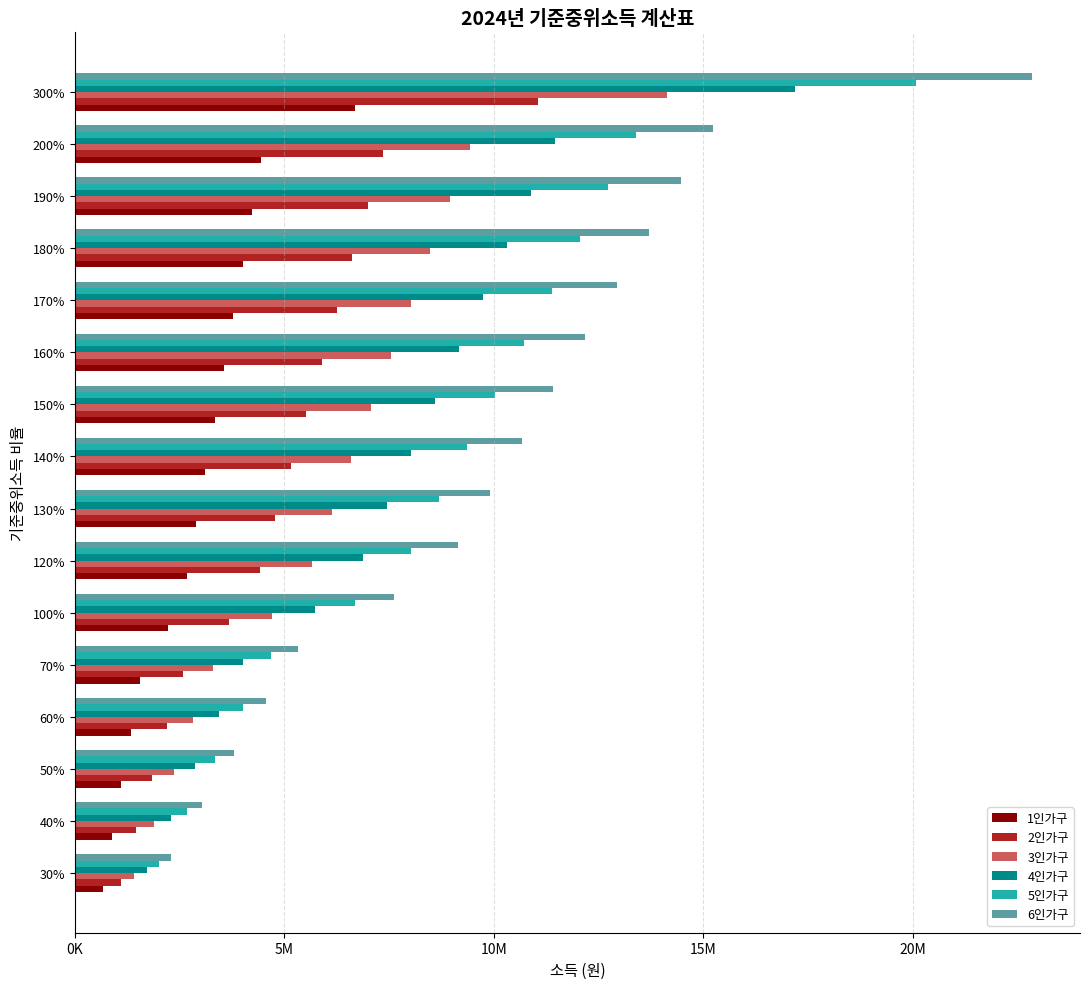

What are all the series names shown in the legend?

1인가구, 2인가구, 3인가구, 4인가구, 5인가구, 6인가구